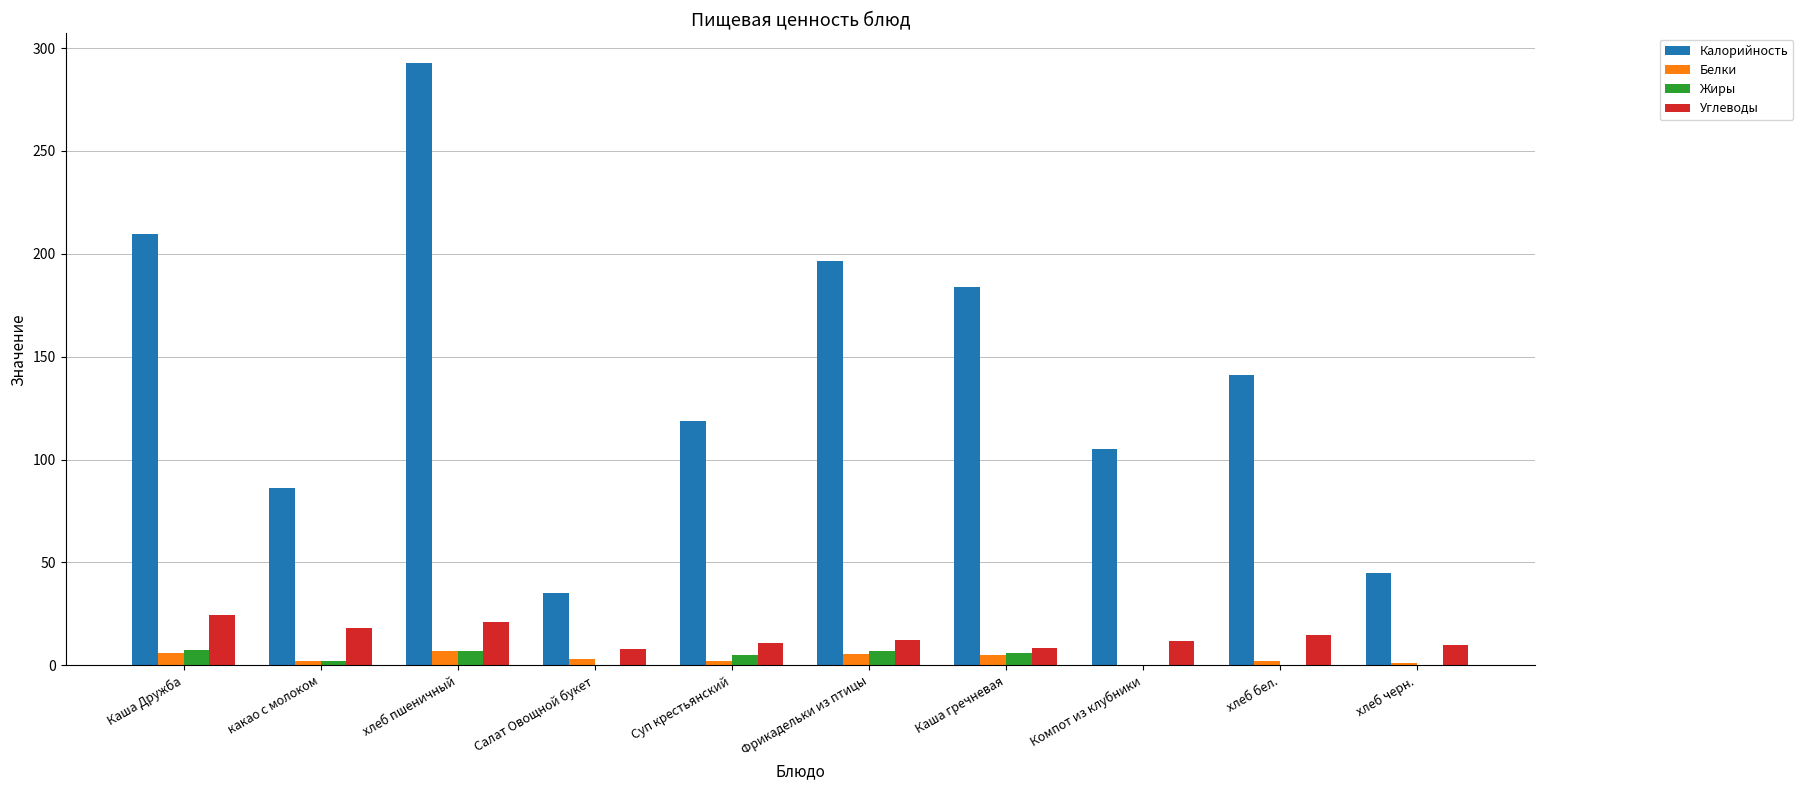

Which series has the largest total across all categories?

Калорийность